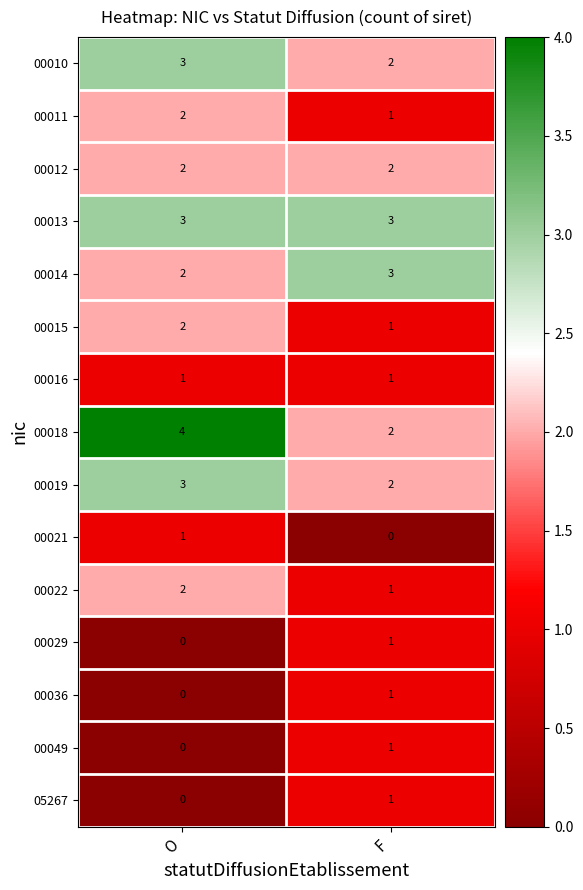

Reading left to right, what are all the values shown in this chart?

00010: O=3	F=2
00011: O=2	F=1
00012: O=2	F=2
00013: O=3	F=3
00014: O=2	F=3
00015: O=2	F=1
00016: O=1	F=1
00018: O=4	F=2
00019: O=3	F=2
00021: O=1	F=0
00022: O=2	F=1
00029: O=0	F=1
00036: O=0	F=1
00049: O=0	F=1
05267: O=0	F=1